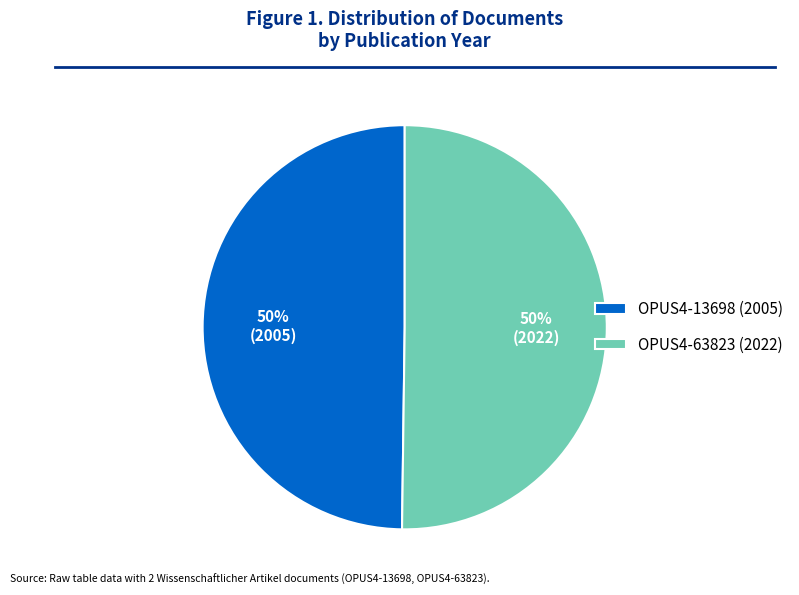

To the nearest percent, what portion does OPUS4-13698 (2005) represent?

50%